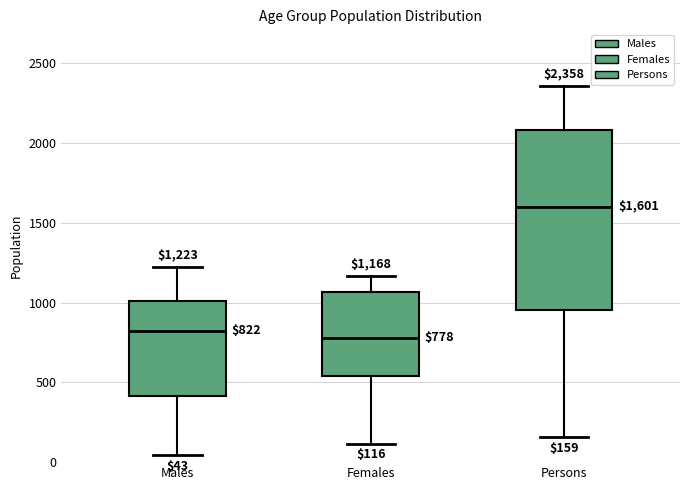

Comparing the boxes themselves (not the whiskers), which one is the tallest?

Persons